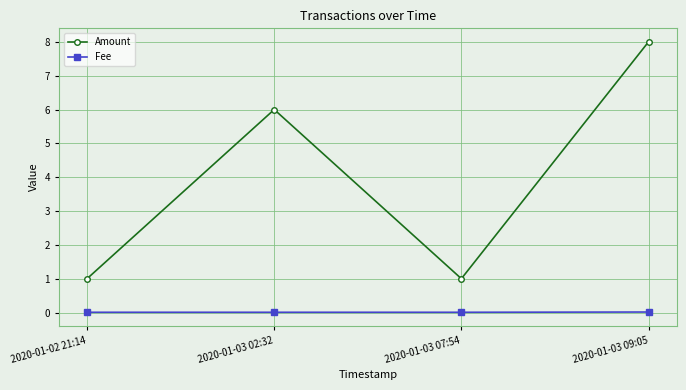

True or false: Amount and Fee intersect in this chart.

False